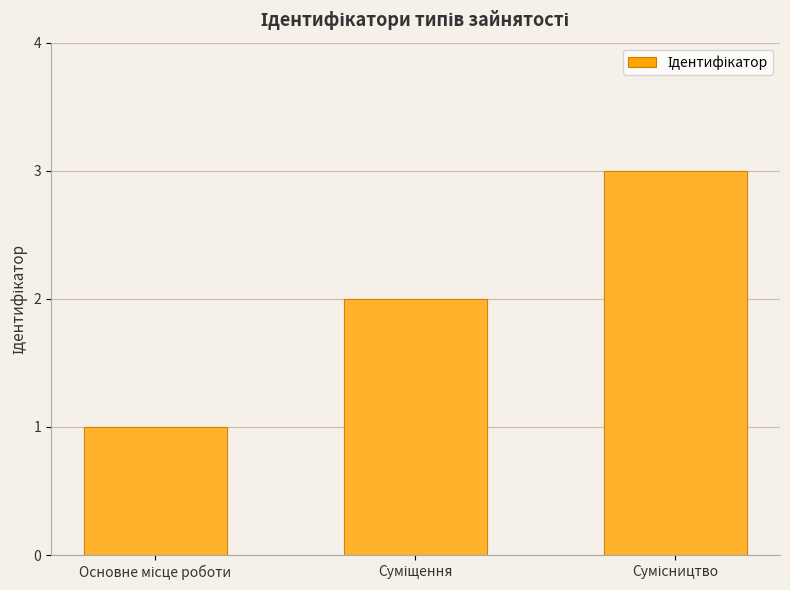

Count the number of data series in this chart.

1